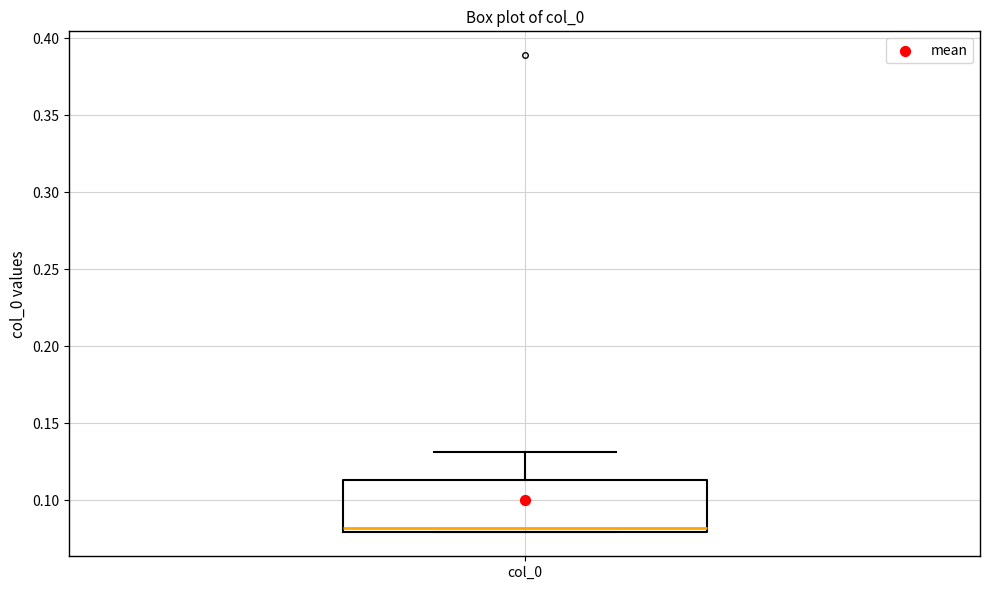

Transcribe this box plot: give where the median line is, the range the box spans, and where the two whiskers end, as read against the y-axis. The values are not printed on the chart, so give them approximately, as read against the axis.

median 0.080 (just above the box's lower edge), box 0.080 to 0.115, whiskers 0.080 to 0.130